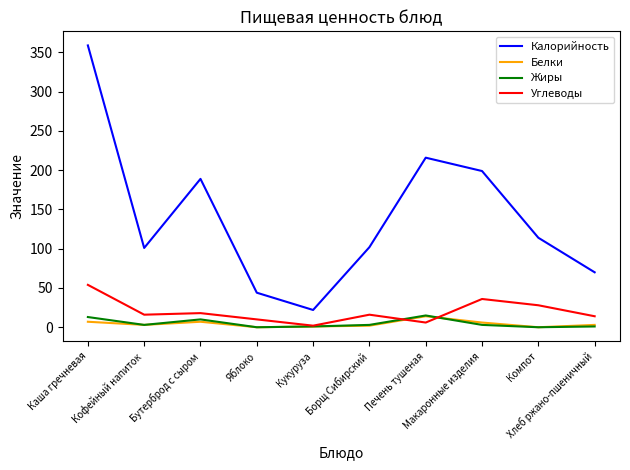

True or false: Белки and Углеводы intersect in this chart.

True